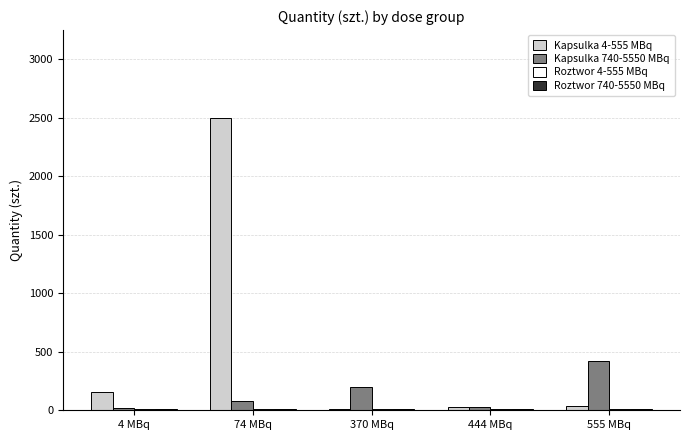

The Kapsulka 740-5550 MBq series shows 679 at 555 MBq. True or false?

False